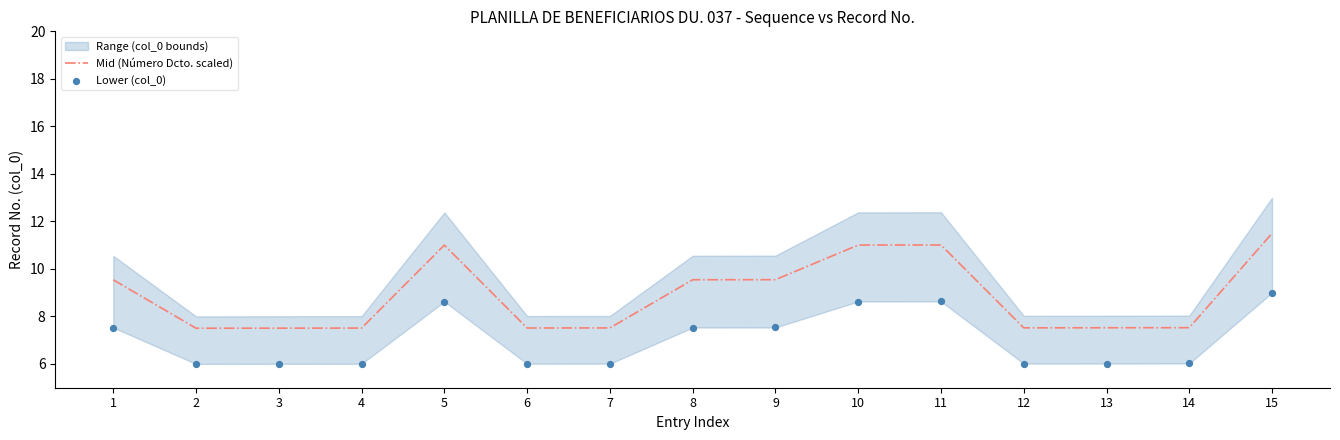

What is the minimum value for Mid (Número Dcto. scaled)?

7.5